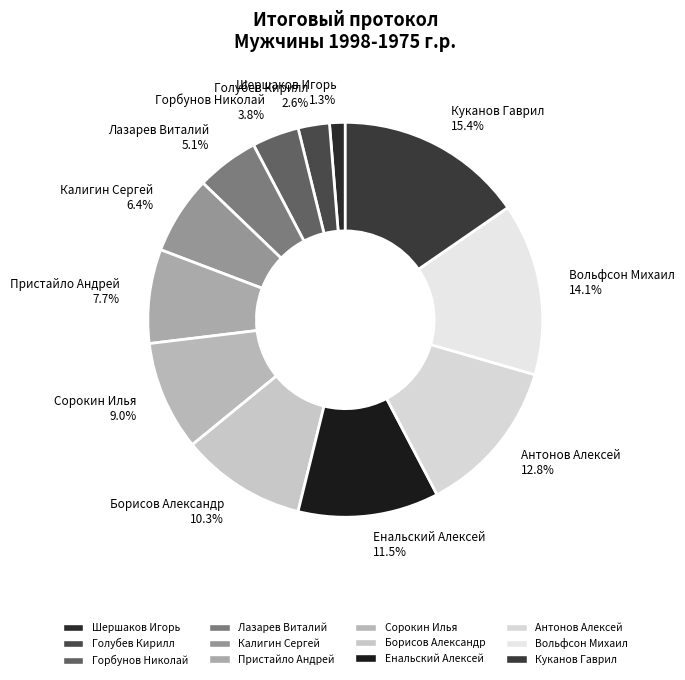

Which slice is the largest?

Куканов Гаврил